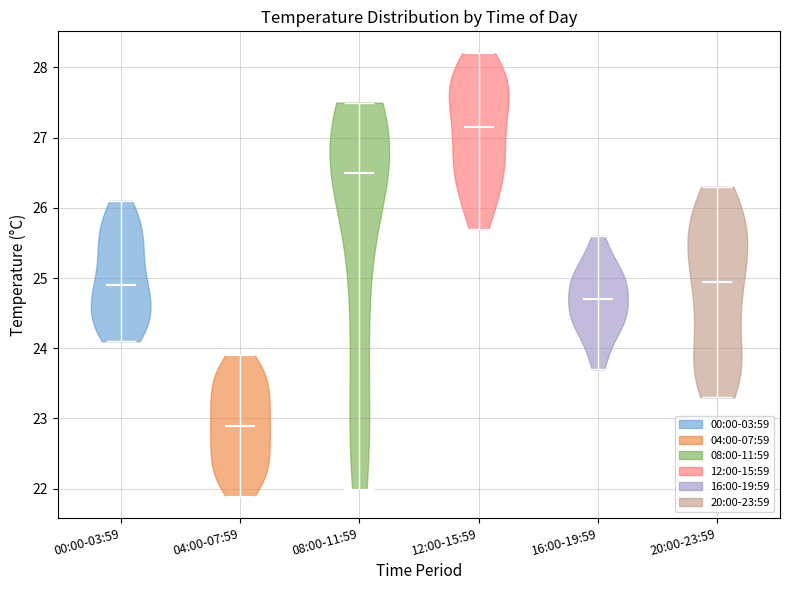

Reading left to right, read every violin against the y-axis: where its median line is, and the lowest and highest points it reaches. The values are not printed on the chart, so give them approximately, as read against the axis.

00:00-03:59: median line 24.9, lowest point 24.1, highest point 26.1
04:00-07:59: median line 22.9, lowest point 21.9, highest point 23.9
08:00-11:59: median line 26.5, lowest point 22.0, highest point 27.5
12:00-15:59: median line 27.2, lowest point 25.7, highest point 28.2
16:00-19:59: median line 24.7, lowest point 23.7, highest point 25.6
20:00-23:59: median line 25.0, lowest point 23.3, highest point 26.3